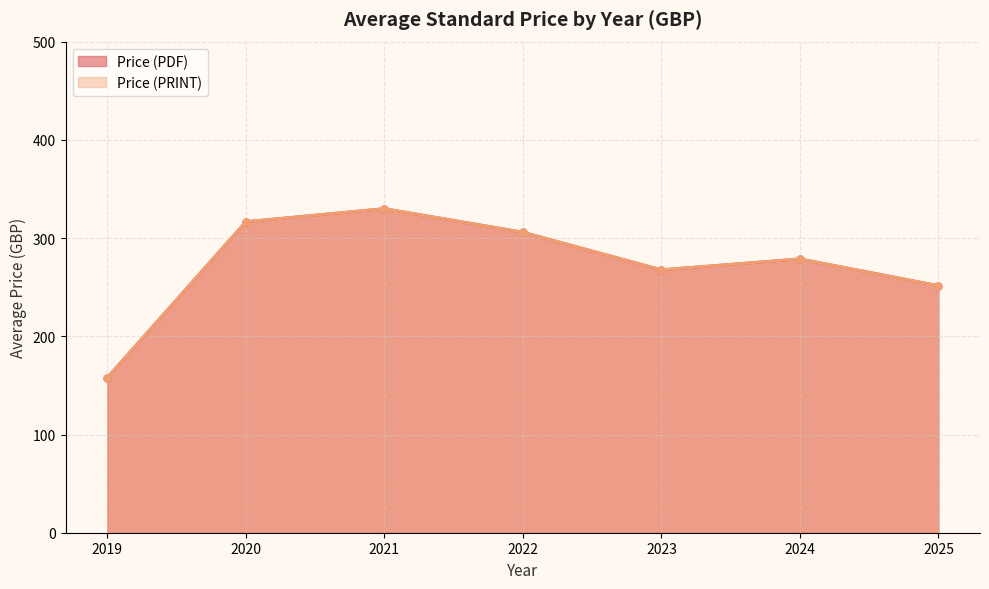

True or false: Price (PRINT) has more than 1 interior local peaks.

True